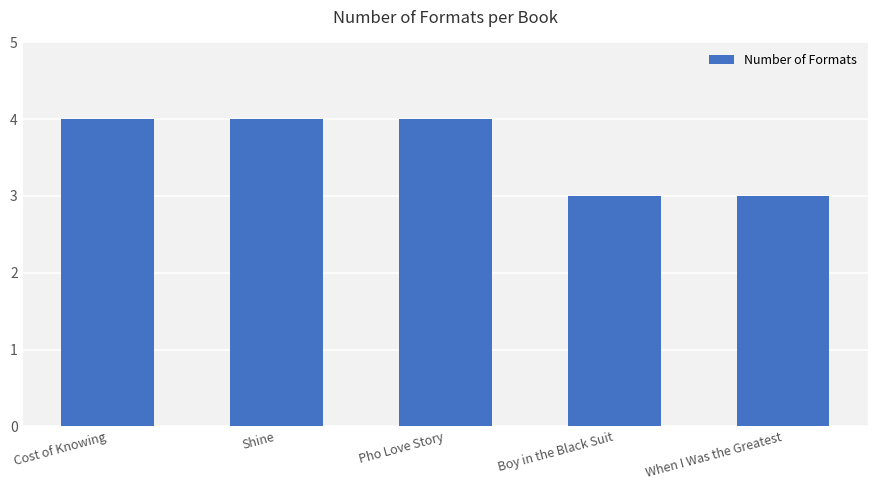

How many data points does each series have?

5